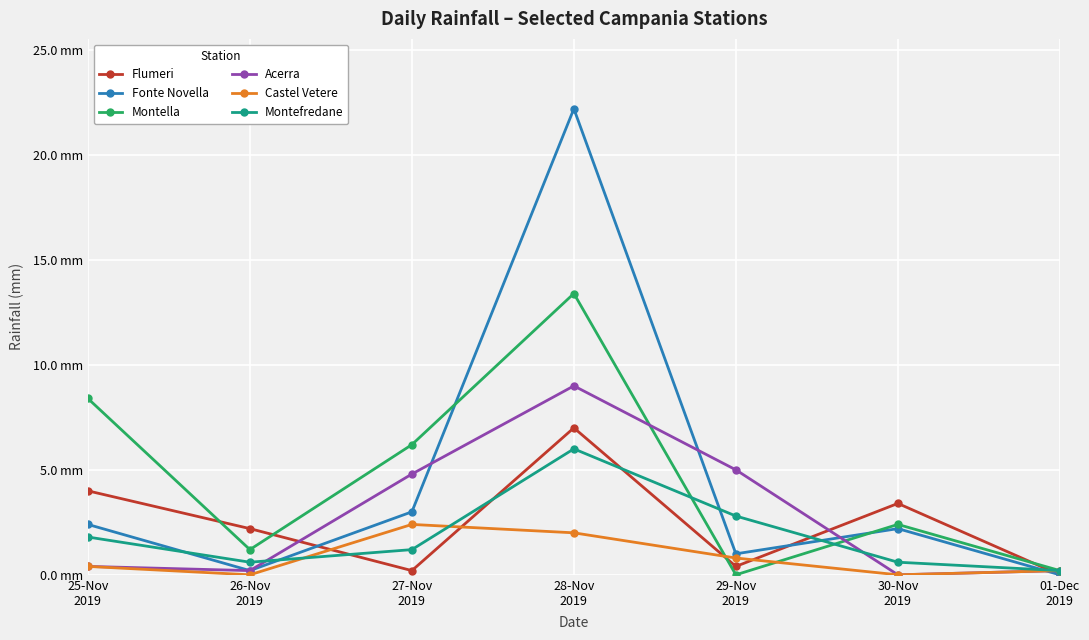

What is the greatest value displayed?

22.2